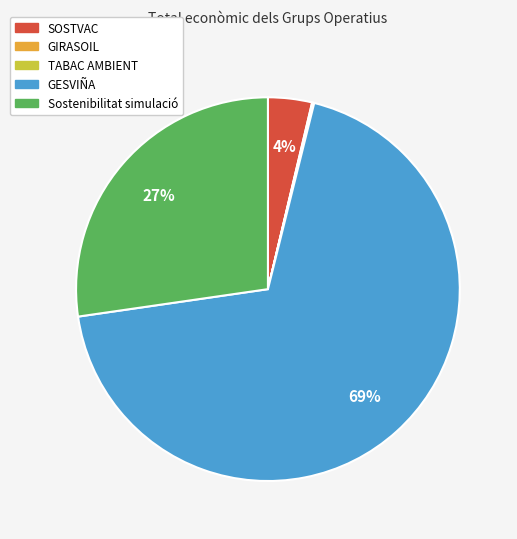

What percentage is the Sostenibilitat simulació slice, to the nearest percent?

27%